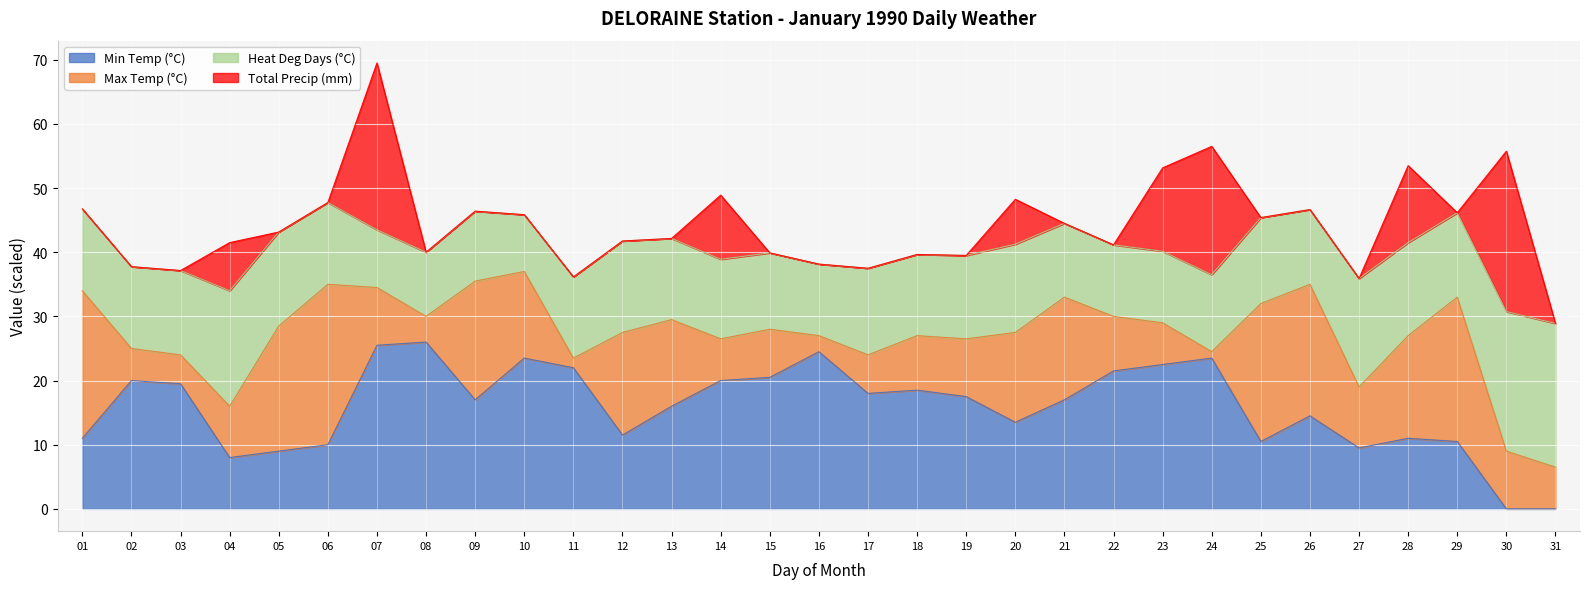

The Max Temp (°C) series shows 26.5 at 19. True or false?

True